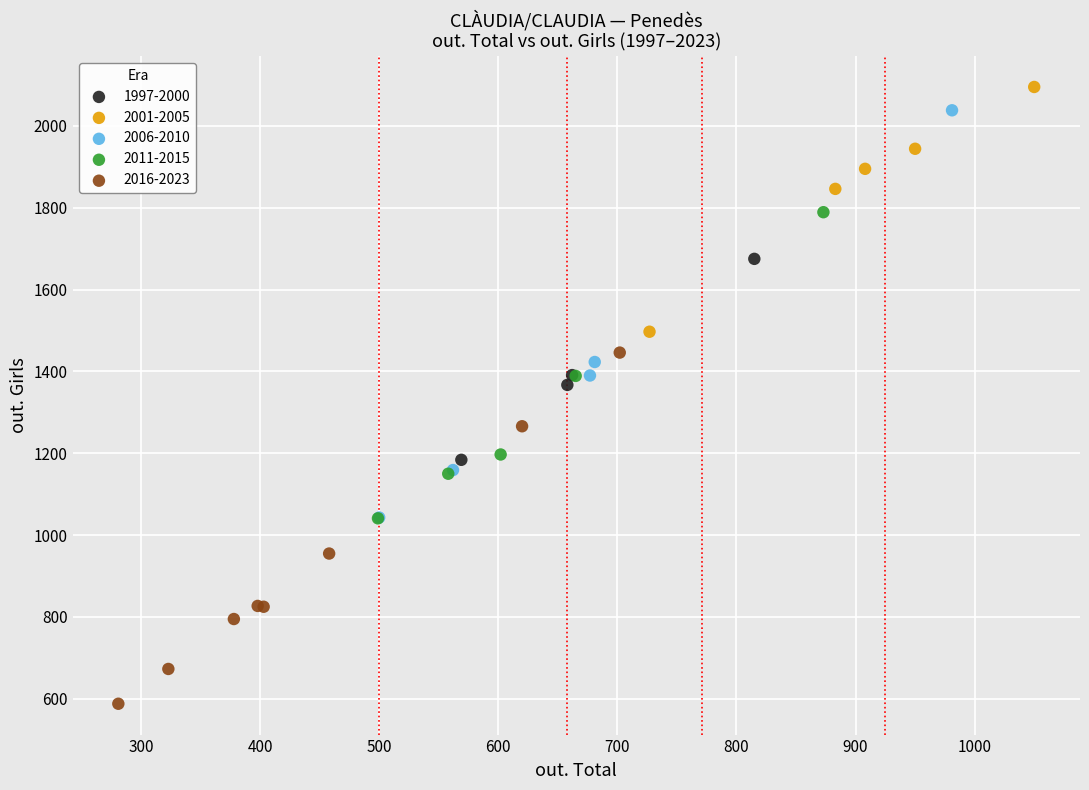

Which series contains the lowest Y value?

2016-2023